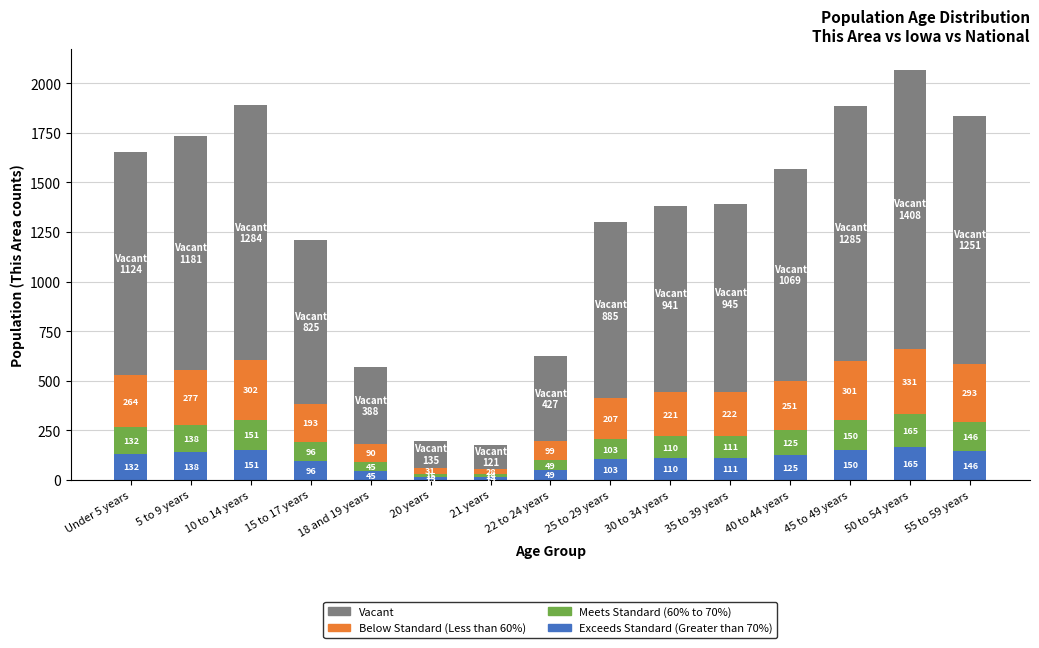

What is the highest value of the Exceeds Standard (Greater than 70%) series?

165